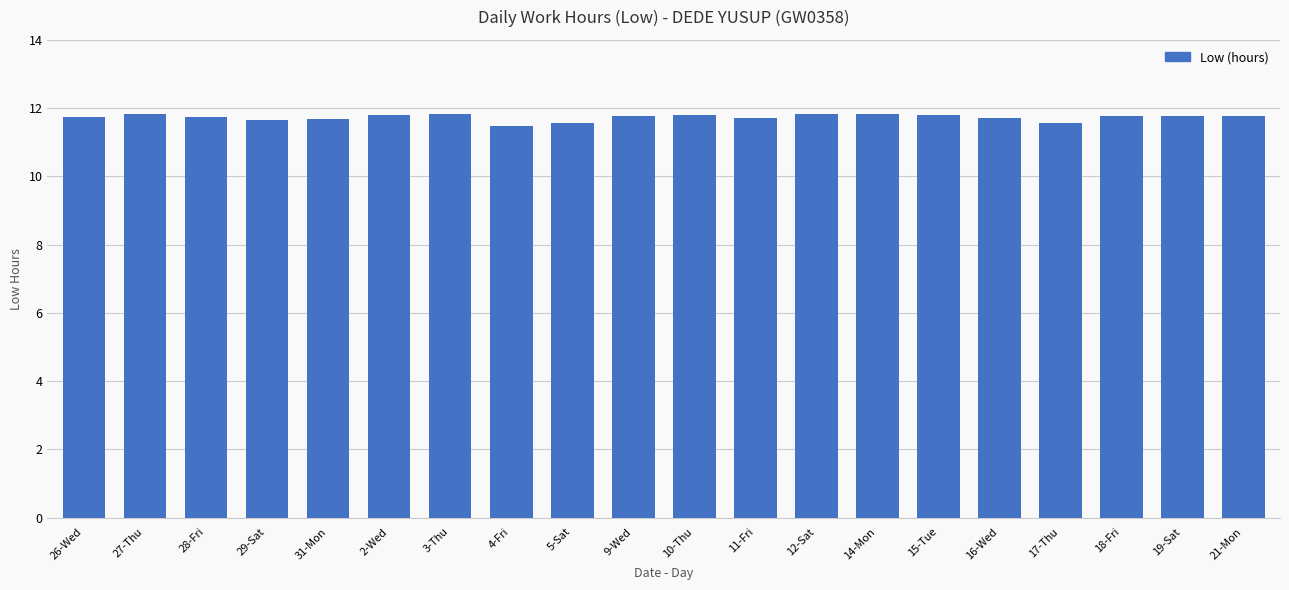

Read the value at 28-Fri.

11.7